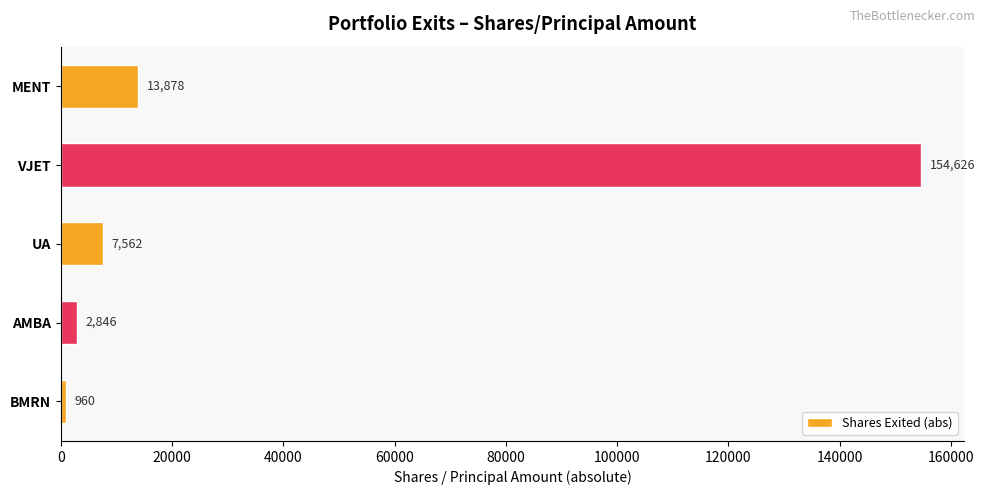

What is the change in value from AMBA to VJET?

+151780